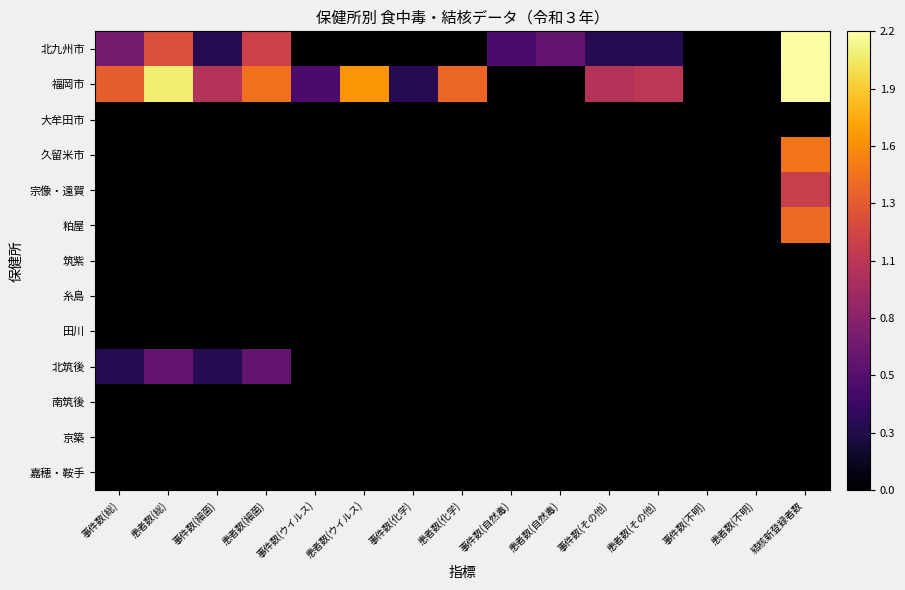

Reading left to right, transcribe all the data shown in this chart.

北九州市: 事件数(総)=0.7	患者数(総)=1.3	事件数(細菌)=0.3	患者数(細菌)=1.2	事件数(ウイルス)=0.0	患者数(ウイルス)=0.0	事件数(化学)=0.0	患者数(化学)=0.0	事件数(自然毒)=0.5	患者数(自然毒)=0.6	事件数(その他)=0.3	患者数(その他)=0.3	事件数(不明)=0.0	患者数(不明)=0.0	結核新登録者数=2.2
福岡市: 事件数(総)=1.4	患者数(総)=2.0	事件数(細菌)=1.0	患者数(細菌)=1.5	事件数(ウイルス)=0.5	患者数(ウイルス)=1.7	事件数(化学)=0.3	患者数(化学)=1.4	事件数(自然毒)=0.0	患者数(自然毒)=0.0	事件数(その他)=1.0	患者数(その他)=1.1	事件数(不明)=0.0	患者数(不明)=0.0	結核新登録者数=2.1
大牟田市: 事件数(総)=0.0	患者数(総)=0.0	事件数(細菌)=0.0	患者数(細菌)=0.0	事件数(ウイルス)=0.0	患者数(ウイルス)=0.0	事件数(化学)=0.0	患者数(化学)=0.0	事件数(自然毒)=0.0	患者数(自然毒)=0.0	事件数(その他)=0.0	患者数(その他)=0.0	事件数(不明)=0.0	患者数(不明)=0.0	結核新登録者数=0.0
久留米市: 事件数(総)=0.0	患者数(総)=0.0	事件数(細菌)=0.0	患者数(細菌)=0.0	事件数(ウイルス)=0.0	患者数(ウイルス)=0.0	事件数(化学)=0.0	患者数(化学)=0.0	事件数(自然毒)=0.0	患者数(自然毒)=0.0	事件数(その他)=0.0	患者数(その他)=0.0	事件数(不明)=0.0	患者数(不明)=0.0	結核新登録者数=1.5
宗像・遠賀: 事件数(総)=0.0	患者数(総)=0.0	事件数(細菌)=0.0	患者数(細菌)=0.0	事件数(ウイルス)=0.0	患者数(ウイルス)=0.0	事件数(化学)=0.0	患者数(化学)=0.0	事件数(自然毒)=0.0	患者数(自然毒)=0.0	事件数(その他)=0.0	患者数(その他)=0.0	事件数(不明)=0.0	患者数(不明)=0.0	結核新登録者数=1.1
粕屋: 事件数(総)=0.0	患者数(総)=0.0	事件数(細菌)=0.0	患者数(細菌)=0.0	事件数(ウイルス)=0.0	患者数(ウイルス)=0.0	事件数(化学)=0.0	患者数(化学)=0.0	事件数(自然毒)=0.0	患者数(自然毒)=0.0	事件数(その他)=0.0	患者数(その他)=0.0	事件数(不明)=0.0	患者数(不明)=0.0	結核新登録者数=1.4
筑紫: 事件数(総)=0.0	患者数(総)=0.0	事件数(細菌)=0.0	患者数(細菌)=0.0	事件数(ウイルス)=0.0	患者数(ウイルス)=0.0	事件数(化学)=0.0	患者数(化学)=0.0	事件数(自然毒)=0.0	患者数(自然毒)=0.0	事件数(その他)=0.0	患者数(その他)=0.0	事件数(不明)=0.0	患者数(不明)=0.0	結核新登録者数=0.0
糸島: 事件数(総)=0.0	患者数(総)=0.0	事件数(細菌)=0.0	患者数(細菌)=0.0	事件数(ウイルス)=0.0	患者数(ウイルス)=0.0	事件数(化学)=0.0	患者数(化学)=0.0	事件数(自然毒)=0.0	患者数(自然毒)=0.0	事件数(その他)=0.0	患者数(その他)=0.0	事件数(不明)=0.0	患者数(不明)=0.0	結核新登録者数=0.0
田川: 事件数(総)=0.0	患者数(総)=0.0	事件数(細菌)=0.0	患者数(細菌)=0.0	事件数(ウイルス)=0.0	患者数(ウイルス)=0.0	事件数(化学)=0.0	患者数(化学)=0.0	事件数(自然毒)=0.0	患者数(自然毒)=0.0	事件数(その他)=0.0	患者数(その他)=0.0	事件数(不明)=0.0	患者数(不明)=0.0	結核新登録者数=0.0
北筑後: 事件数(総)=0.3	患者数(総)=0.6	事件数(細菌)=0.3	患者数(細菌)=0.6	事件数(ウイルス)=0.0	患者数(ウイルス)=0.0	事件数(化学)=0.0	患者数(化学)=0.0	事件数(自然毒)=0.0	患者数(自然毒)=0.0	事件数(その他)=0.0	患者数(その他)=0.0	事件数(不明)=0.0	患者数(不明)=0.0	結核新登録者数=0.0
南筑後: 事件数(総)=0.0	患者数(総)=0.0	事件数(細菌)=0.0	患者数(細菌)=0.0	事件数(ウイルス)=0.0	患者数(ウイルス)=0.0	事件数(化学)=0.0	患者数(化学)=0.0	事件数(自然毒)=0.0	患者数(自然毒)=0.0	事件数(その他)=0.0	患者数(その他)=0.0	事件数(不明)=0.0	患者数(不明)=0.0	結核新登録者数=0.0
京築: 事件数(総)=0.0	患者数(総)=0.0	事件数(細菌)=0.0	患者数(細菌)=0.0	事件数(ウイルス)=0.0	患者数(ウイルス)=0.0	事件数(化学)=0.0	患者数(化学)=0.0	事件数(自然毒)=0.0	患者数(自然毒)=0.0	事件数(その他)=0.0	患者数(その他)=0.0	事件数(不明)=0.0	患者数(不明)=0.0	結核新登録者数=0.0
嘉穂・鞍手: 事件数(総)=0.0	患者数(総)=0.0	事件数(細菌)=0.0	患者数(細菌)=0.0	事件数(ウイルス)=0.0	患者数(ウイルス)=0.0	事件数(化学)=0.0	患者数(化学)=0.0	事件数(自然毒)=0.0	患者数(自然毒)=0.0	事件数(その他)=0.0	患者数(その他)=0.0	事件数(不明)=0.0	患者数(不明)=0.0	結核新登録者数=0.0